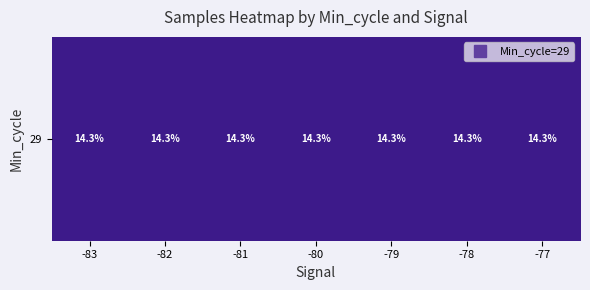

True or false: the data shows 6.4 at -77.

False